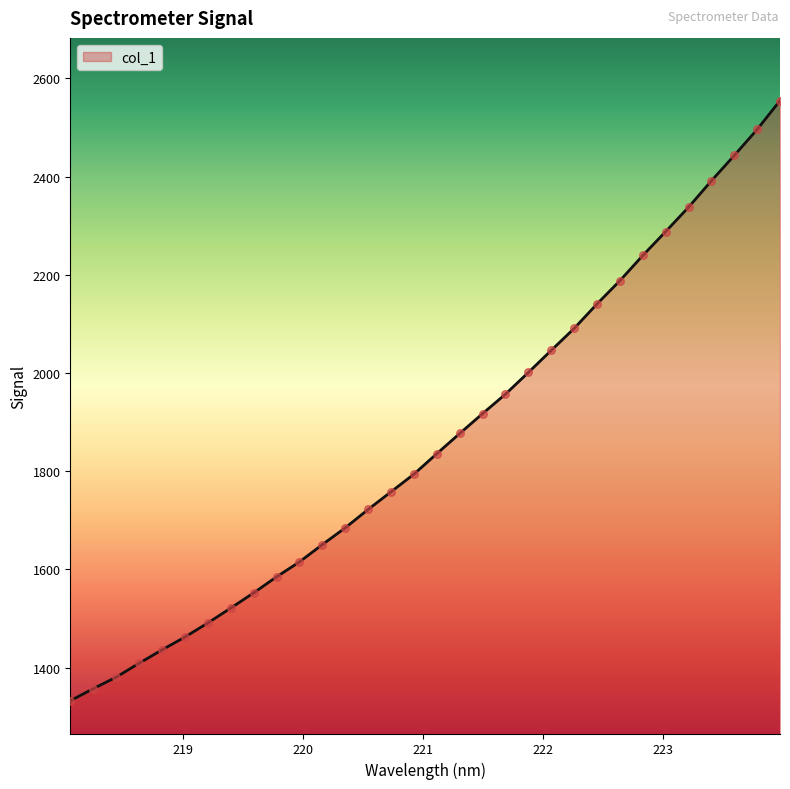

What is the maximum value shown in the chart?

2554.5